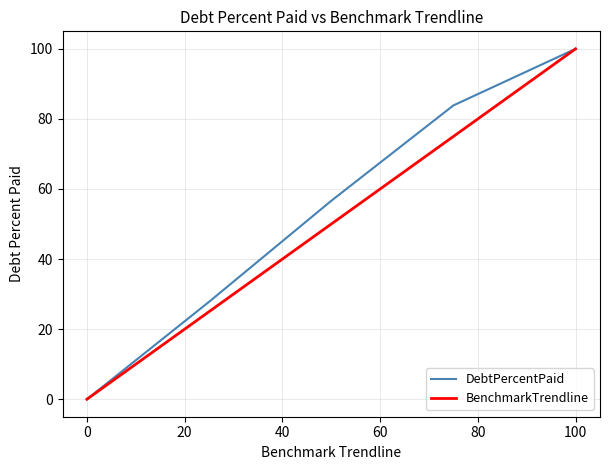

What is the maximum value shown in the chart?

100.0